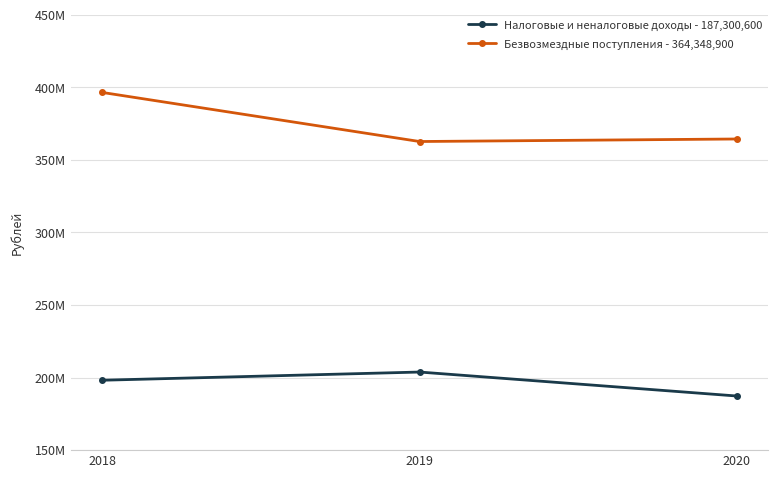

Which category has the highest value across all series?

2018